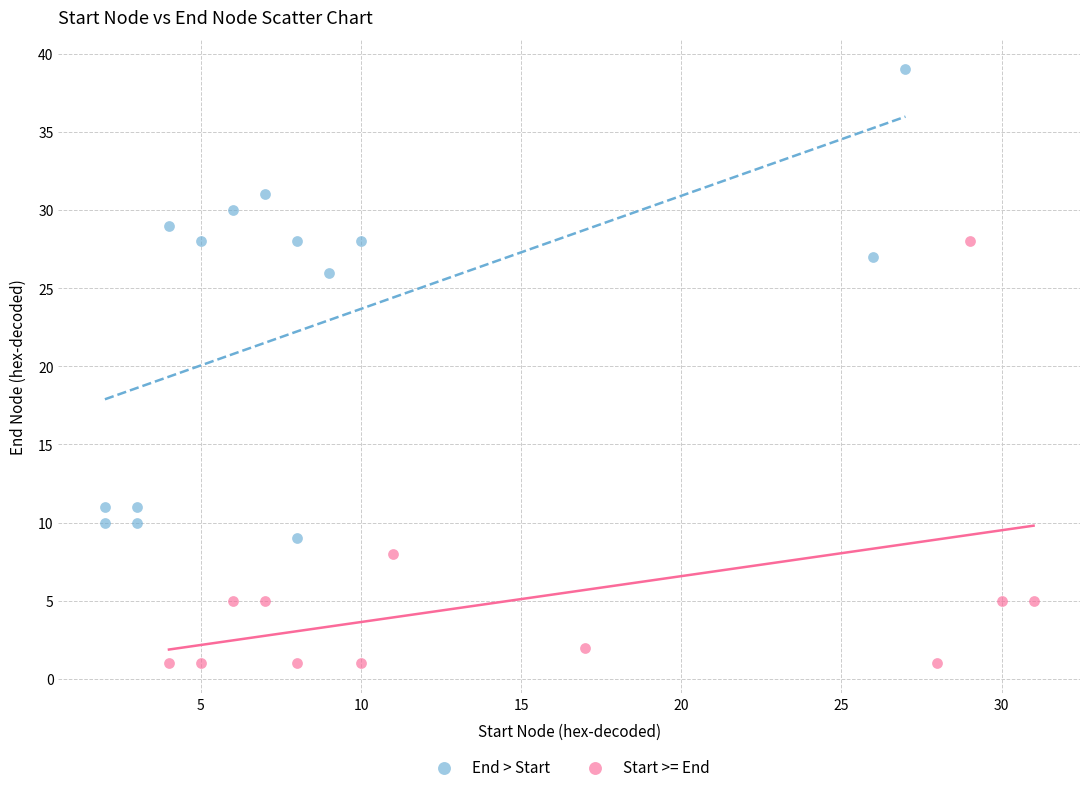

Which series reaches the minimum Y coordinate?

Start >= End